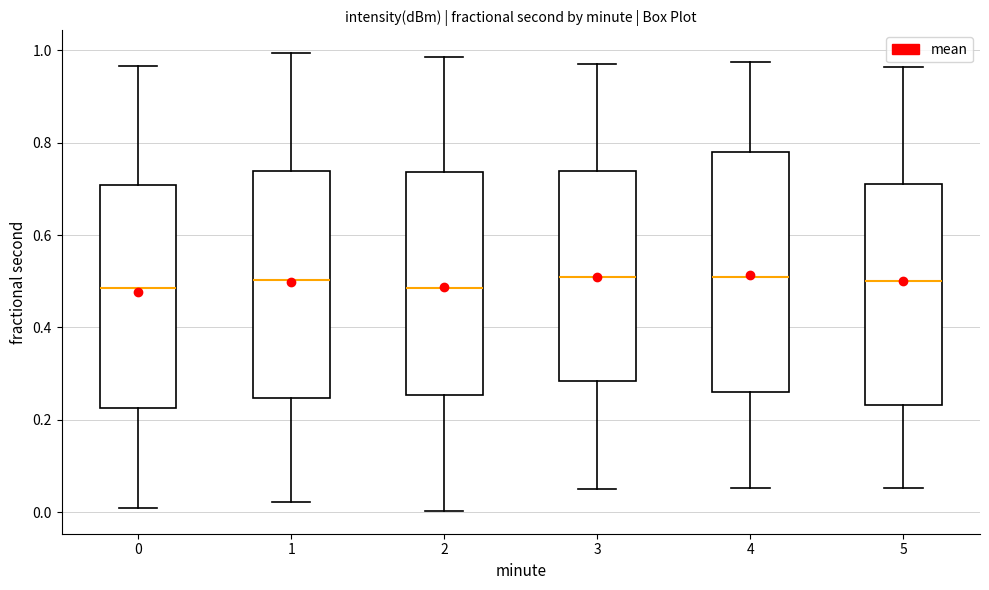

Reading left to right, read every box against the y-axis: the position of its median line, the range the box covers, and the ends of its whiskers. The values are not printed on the chart, so give them approximately, as read against the axis.

0: median 0.48, box 0.22 to 0.70, whiskers 0.00 to 0.96
1: median 0.50, box 0.24 to 0.74, whiskers 0.02 to 1.00
2: median 0.48, box 0.26 to 0.74, whiskers 0.00 to 0.98
3: median 0.50, box 0.28 to 0.74, whiskers 0.06 to 0.96
4: median 0.50, box 0.26 to 0.78, whiskers 0.06 to 0.98
5: median 0.50, box 0.24 to 0.72, whiskers 0.06 to 0.96